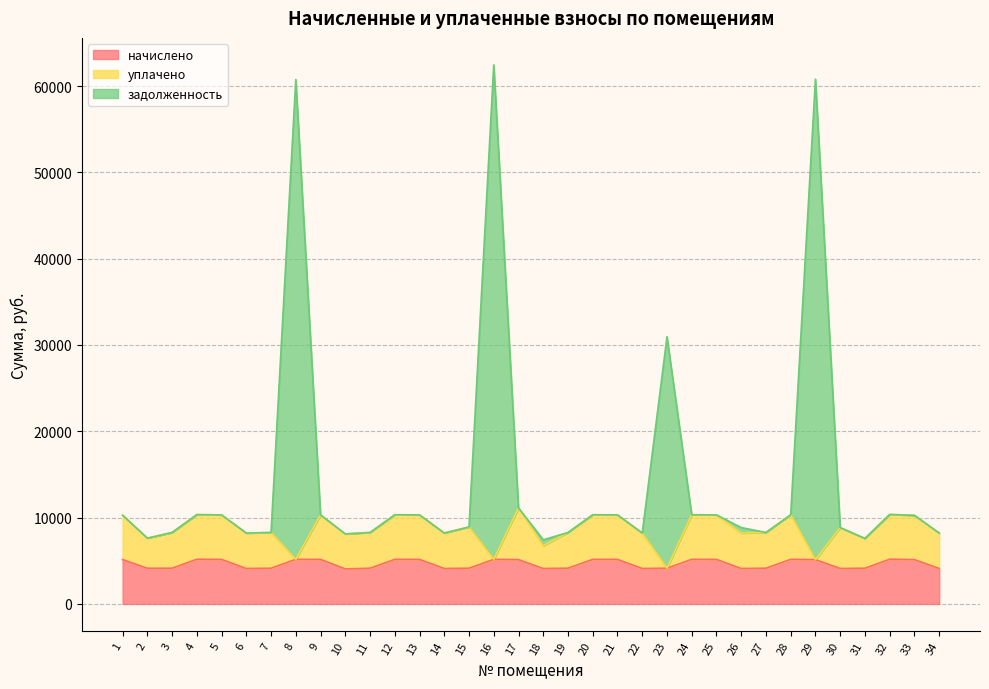

What is the spread (max minus min) of values at 30?

4737.9